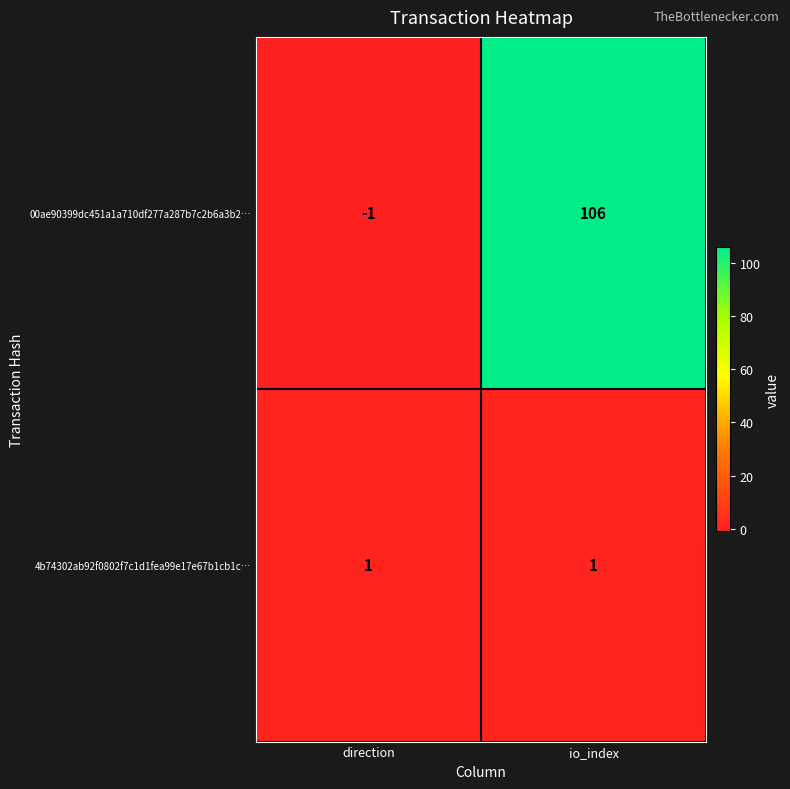

List the series in order of their overall mean, highest first.

00ae90399dc451a1a710df277a287b7c2b6a3b2…, 4b74302ab92f0802f7c1d1fea99e17e67b1cb1c…